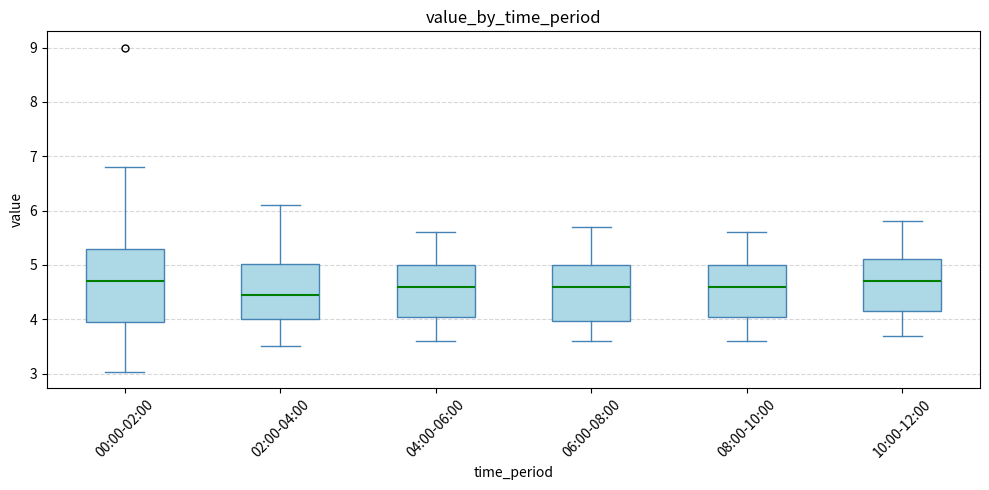

Reading left to right, transcribe this box plot: for each box, give where its median line is, the range the box spans, and where its two whiskers end, as read against the y-axis. The values are not printed on the chart, so give them approximately, as read against the axis.

00:00-02:00: median 4.7, box 4.0 to 5.3, whiskers 3.0 to 6.8
02:00-04:00: median 4.5, box 4.0 to 5.0, whiskers 3.5 to 6.1
04:00-06:00: median 4.6, box 4.1 to 5.0, whiskers 3.6 to 5.6
06:00-08:00: median 4.6, box 4.0 to 5.0, whiskers 3.6 to 5.7
08:00-10:00: median 4.6, box 4.1 to 5.0, whiskers 3.6 to 5.6
10:00-12:00: median 4.7, box 4.2 to 5.1, whiskers 3.7 to 5.8